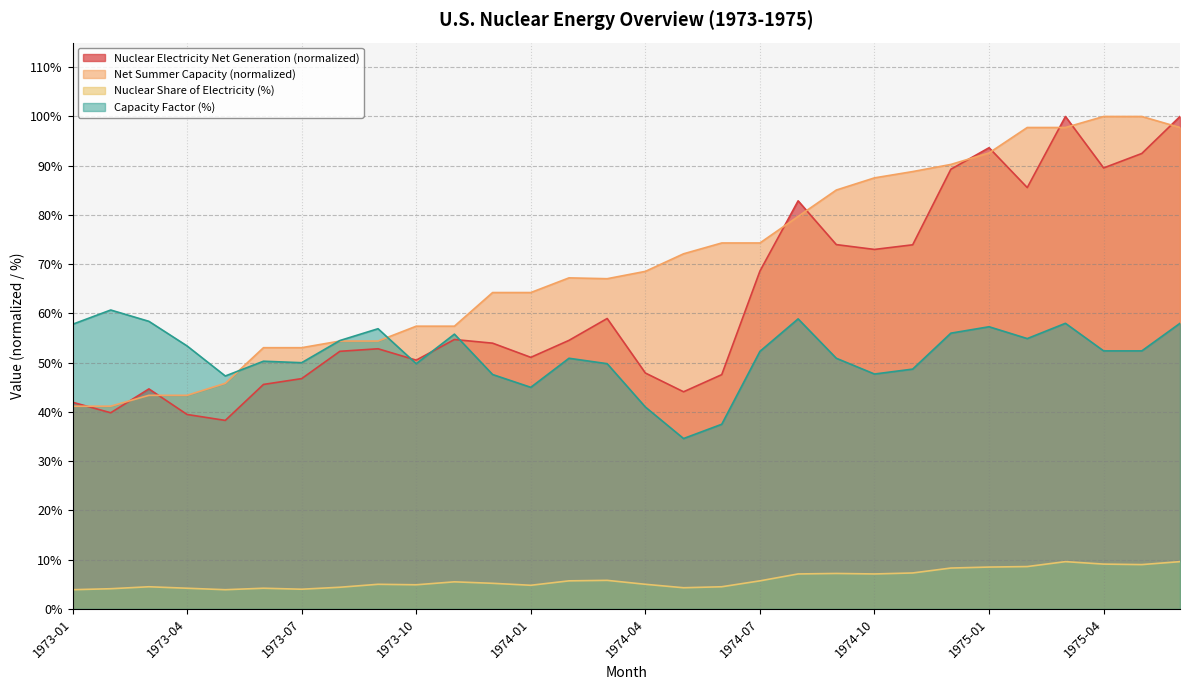

At which category is the sum across all series the highest?

1975-03